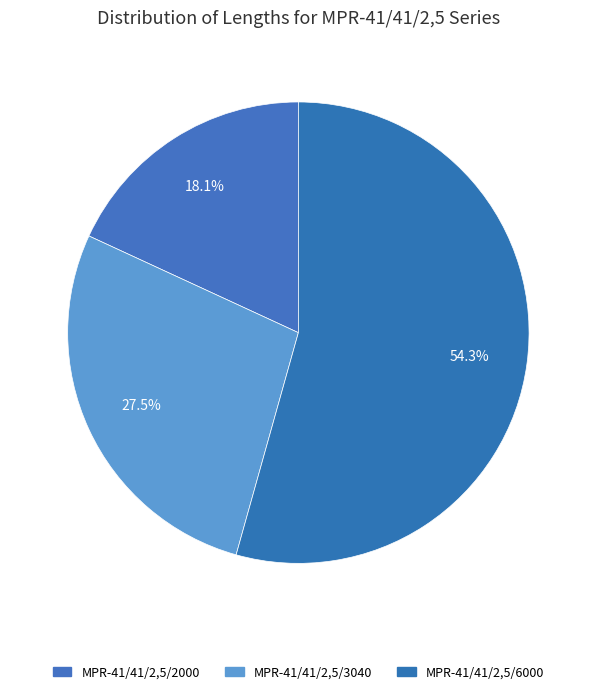

How many segments does this pie chart have?

3